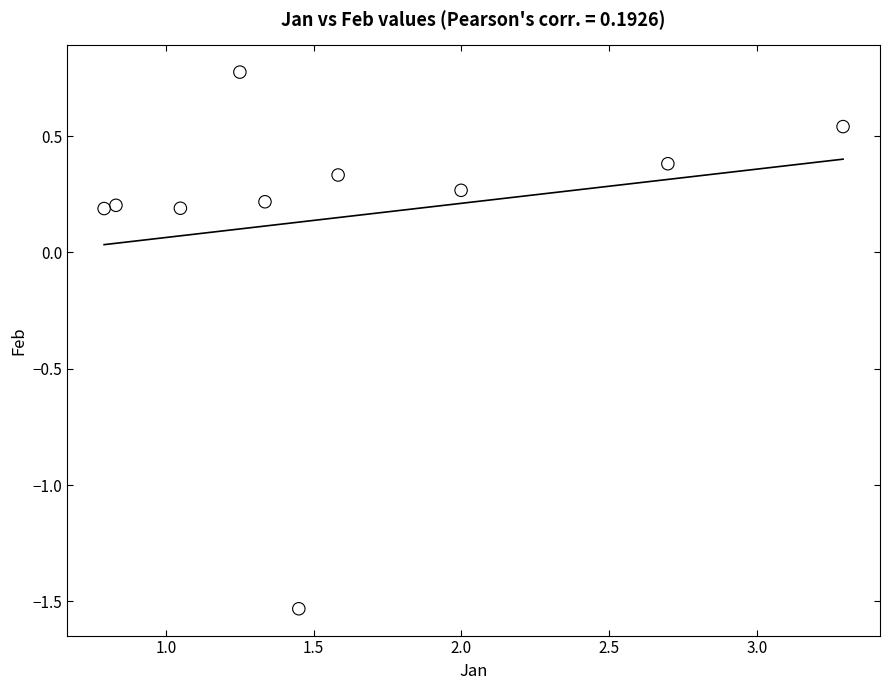

What is the average X value?

1.6